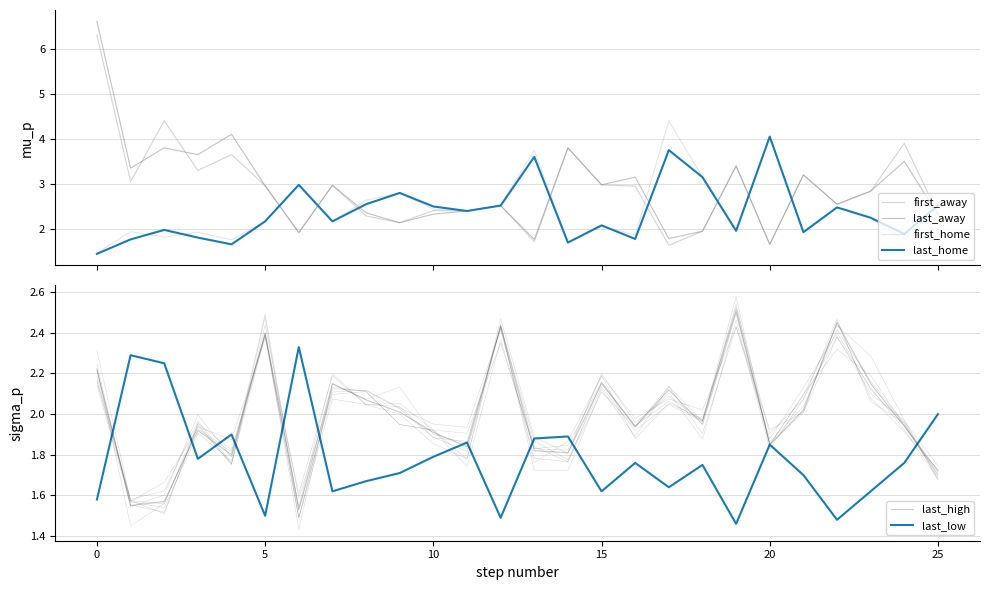

At 22, list the series in order from largest to smallest.

first_away, last_away, first_home, last_home, last_high, last_low